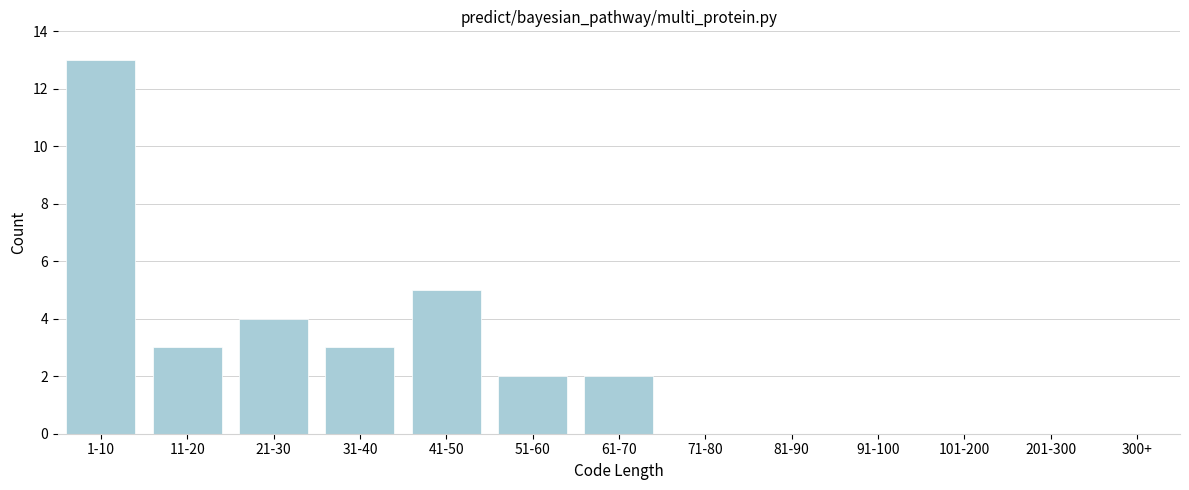

Reading right to left, list all the values displayed in this chart.

300+=0	201-300=0	101-200=0	91-100=0	81-90=0	71-80=0	61-70=2	51-60=2	41-50=5	31-40=3	21-30=4	11-20=3	1-10=13